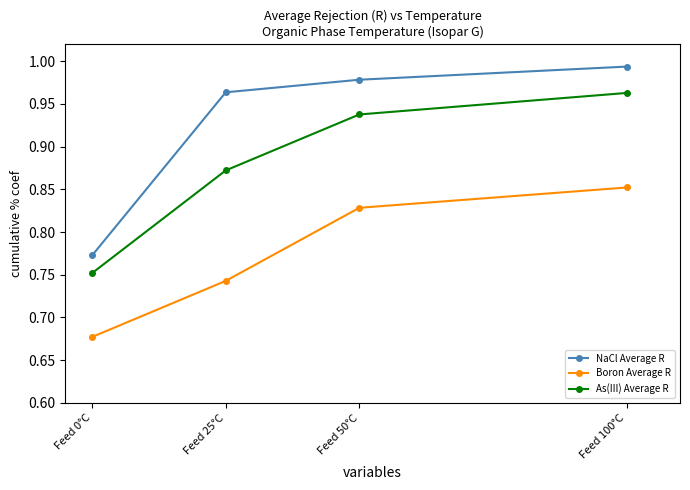

What are all the series names shown in the legend?

NaCl Average R, Boron Average R, As(III) Average R